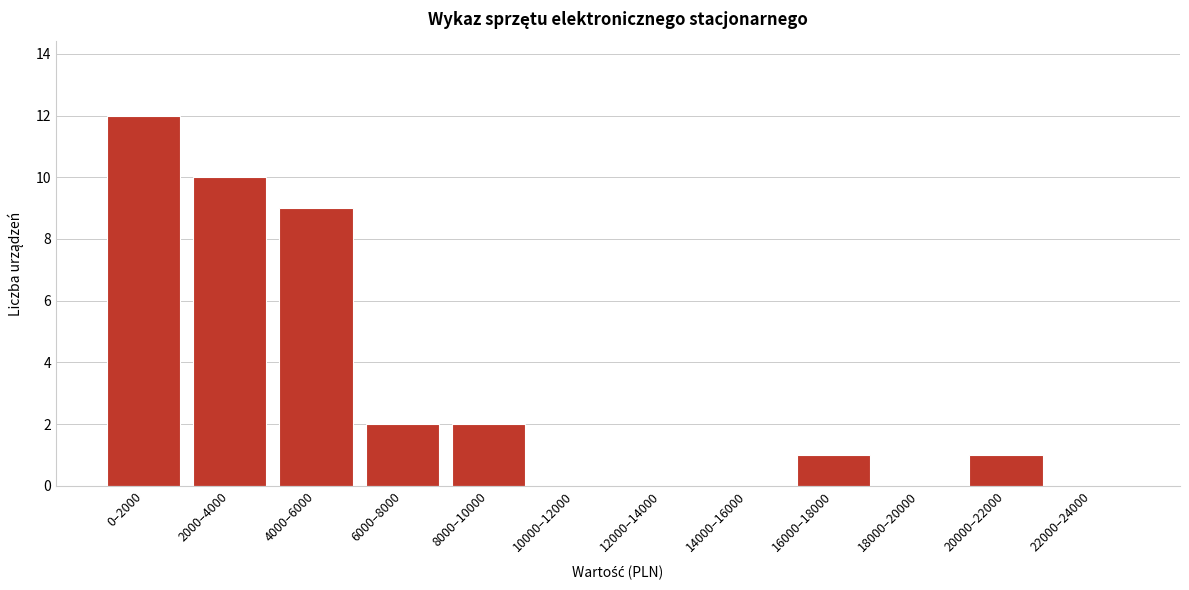

Reading left to right, extract all data points from this chart.

0–2000=12	2000–4000=10	4000–6000=9	6000–8000=2	8000–10000=2	10000–12000=0	12000–14000=0	14000–16000=0	16000–18000=1	18000–20000=0	20000–22000=1	22000–24000=0